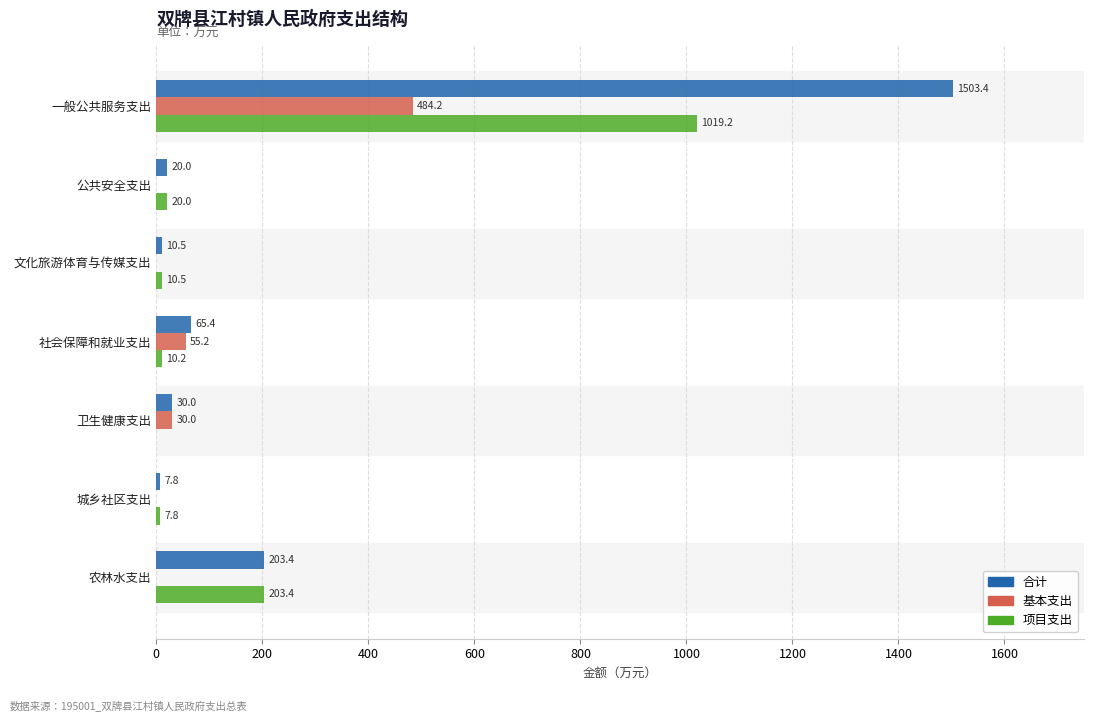

Which category has the highest value in the 基本支出 series?

一般公共服务支出